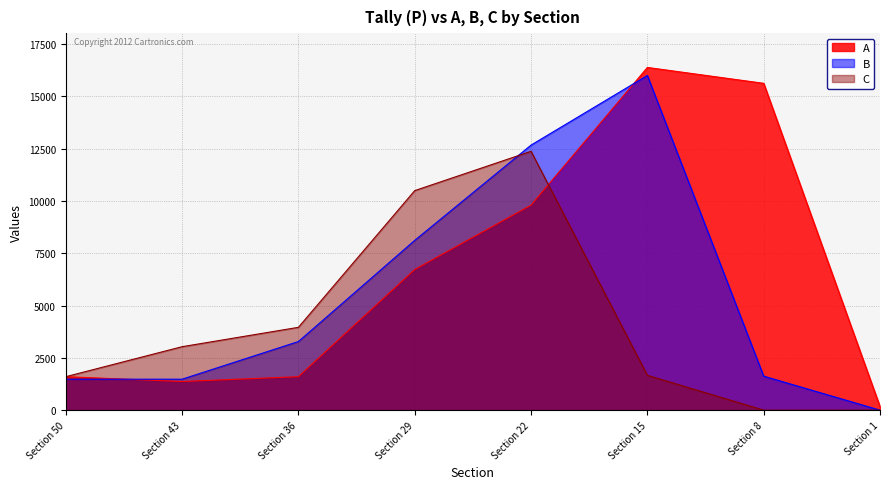

List the labels in order of C value, smallest first.

Section 8, Section 1, Section 50, Section 15, Section 43, Section 36, Section 29, Section 22